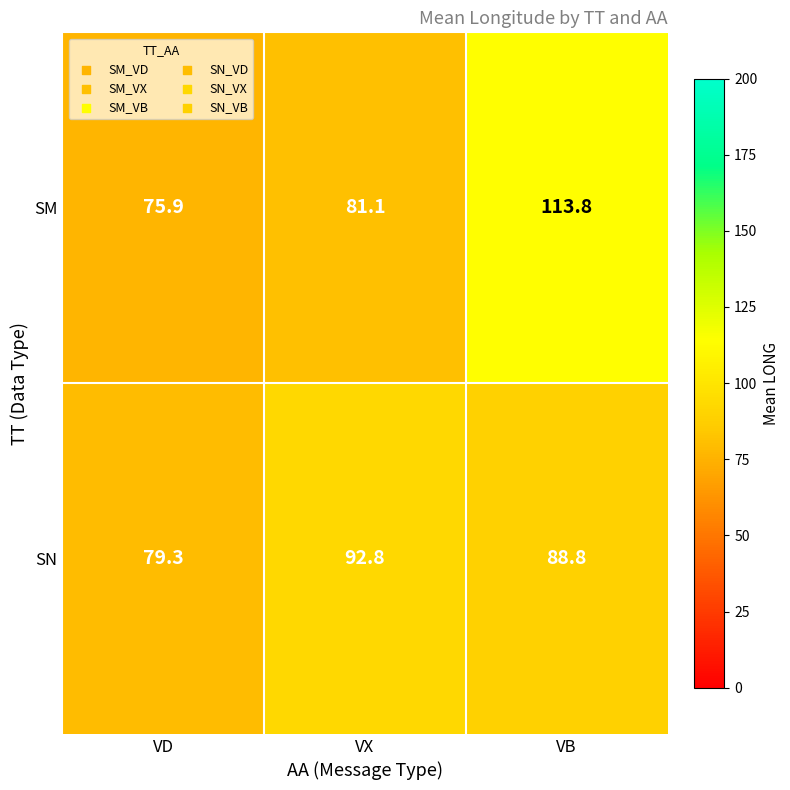

Reading right to left, what are all the values shown in this chart?

SM: 113.8	81.1	75.9
SN: 88.8	92.8	79.3